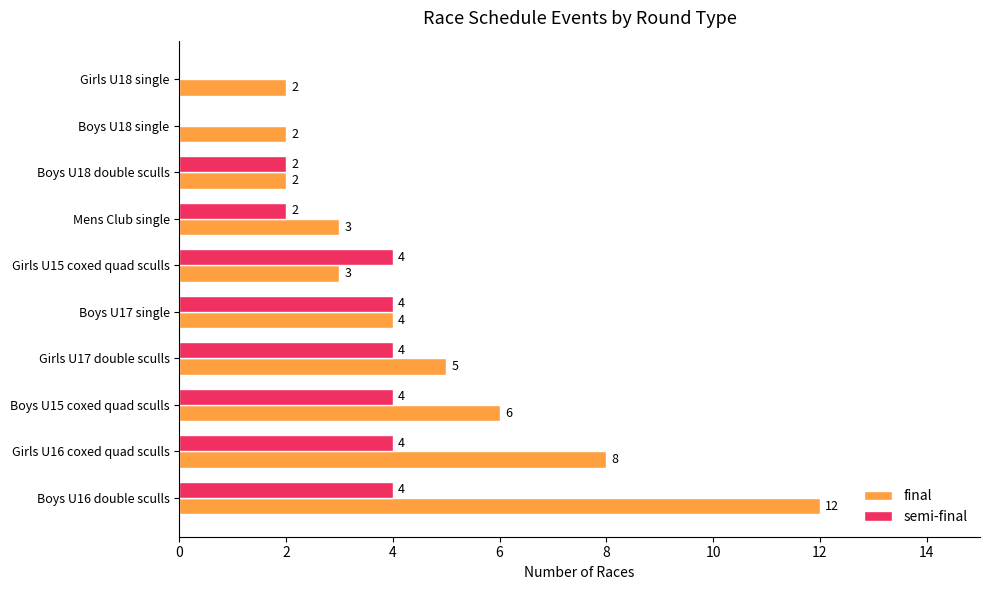

Which category has the highest value across all series?

Boys U16 double sculls